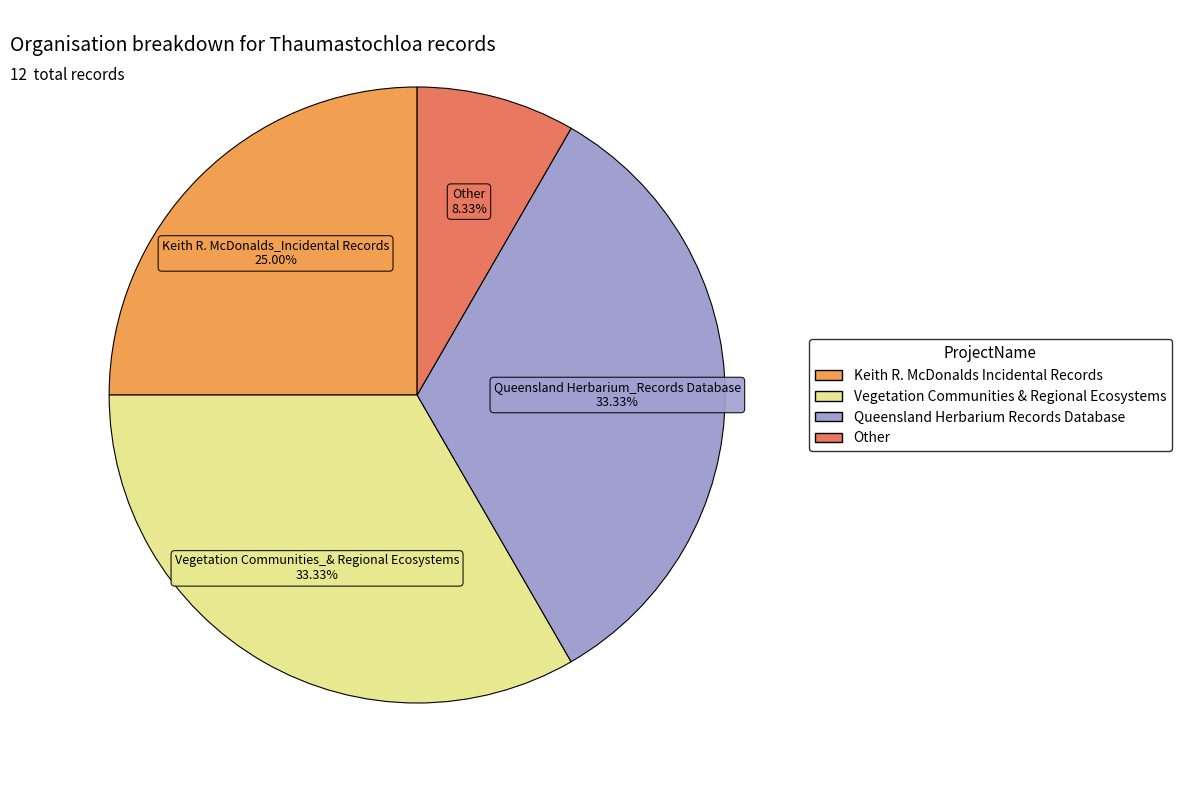

Does any single category account for the majority?

No